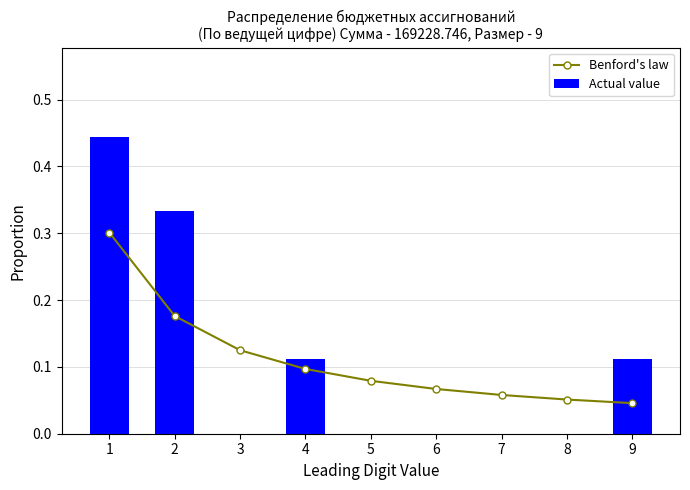

Which category has the highest value across all series?

1